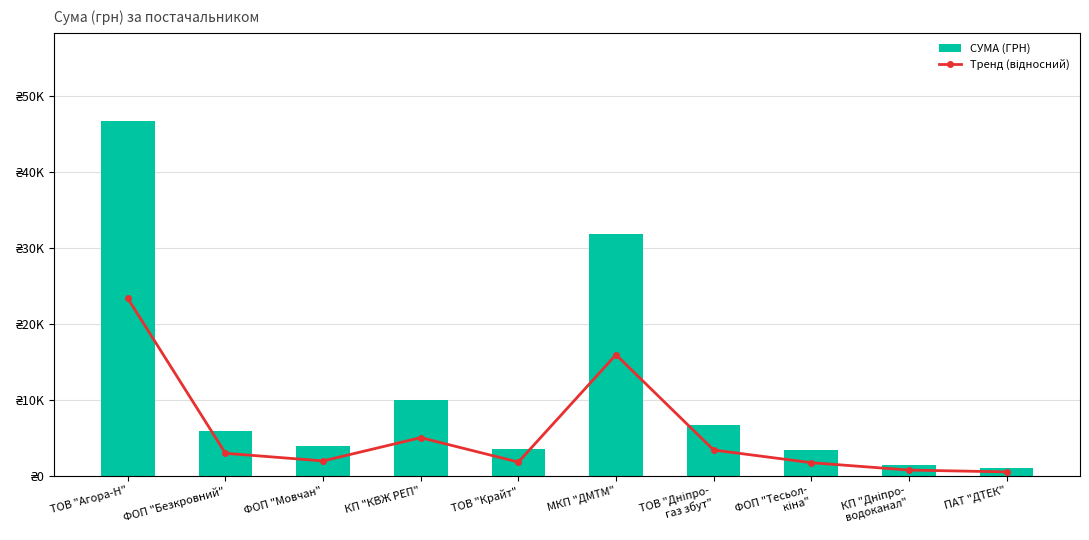

Rank the categories by СУМА (ГРН) value from highest to lowest.

ТОВ "Агора-Н", МКП "ДМТМ", КП "КВЖ РЕП", ТОВ "Дніпро-
газ збут", ФОП "Безкровний", ФОП "Мовчан", ТОВ "Крайт", ФОП "Тесьол-
кіна", КП "Дніпро-
водоканал", ПАТ "ДТЕК"